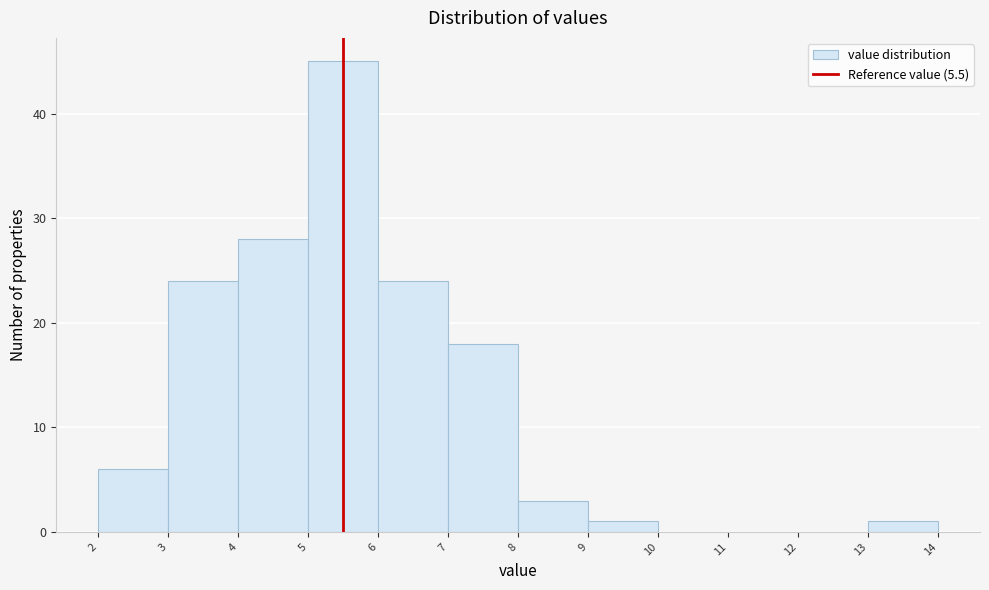

Which range on the x-axis has the tallest bar?

5 to 6